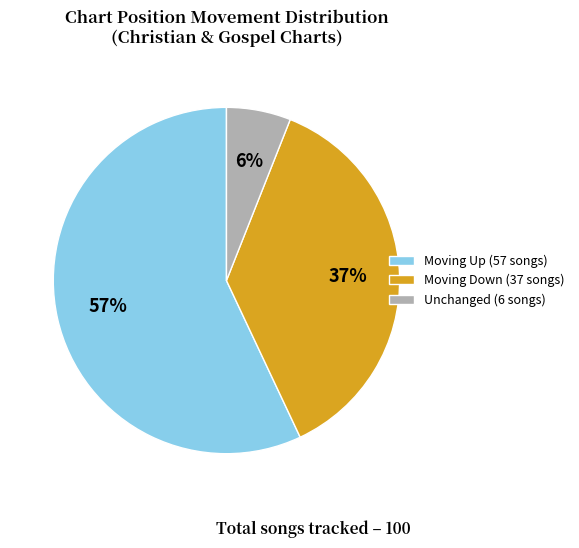

Which slice is the smallest?

Unchanged (6 songs)